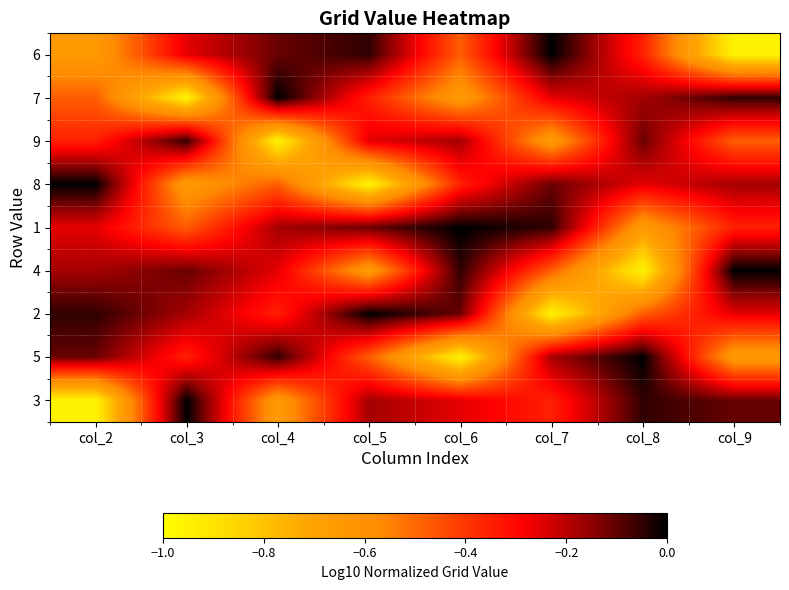

Rank the series by their maximum value, from lowest to highest.

9, 6, 7, 8, 1, 4, 2, 5, 3